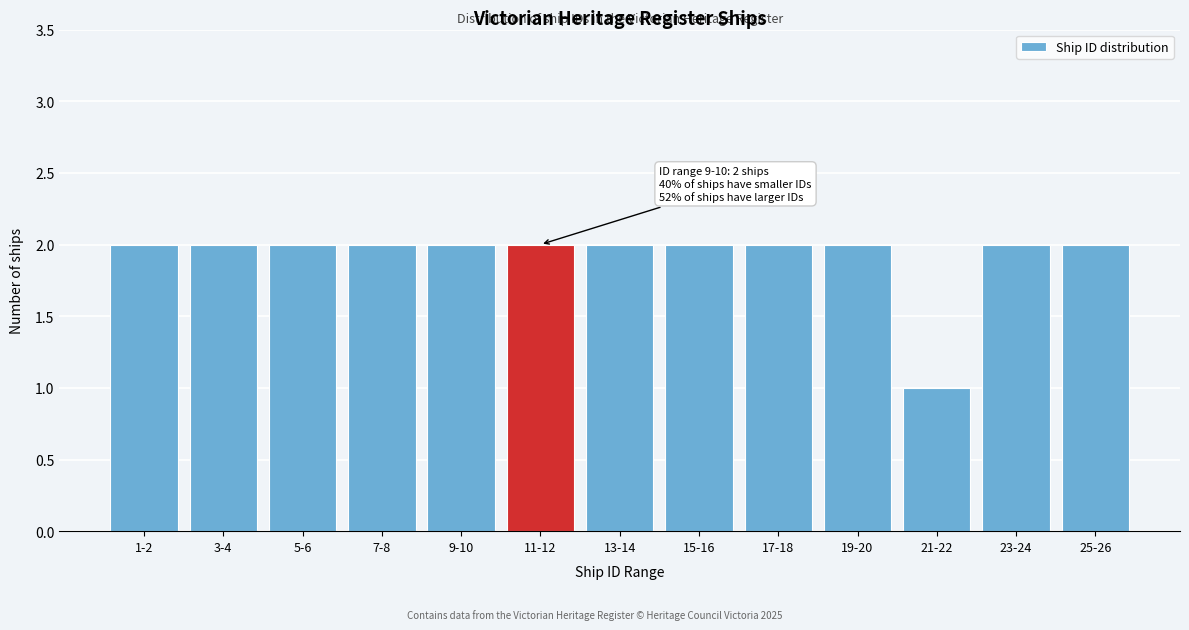

Reading left to right, transcribe all the data shown in this chart.

2	2	2	2	2	2	2	2	2	2	1	2	2